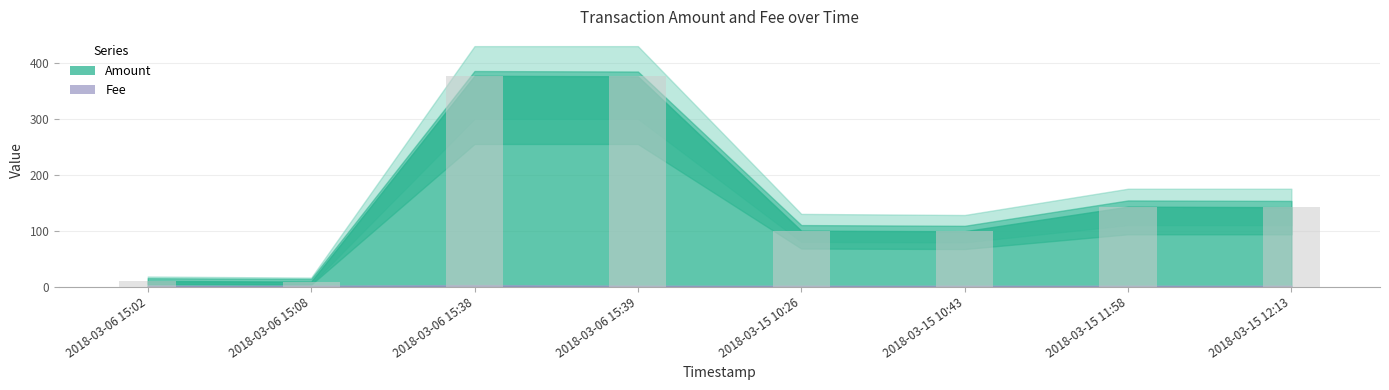

What is the maximum value shown in the chart?

377